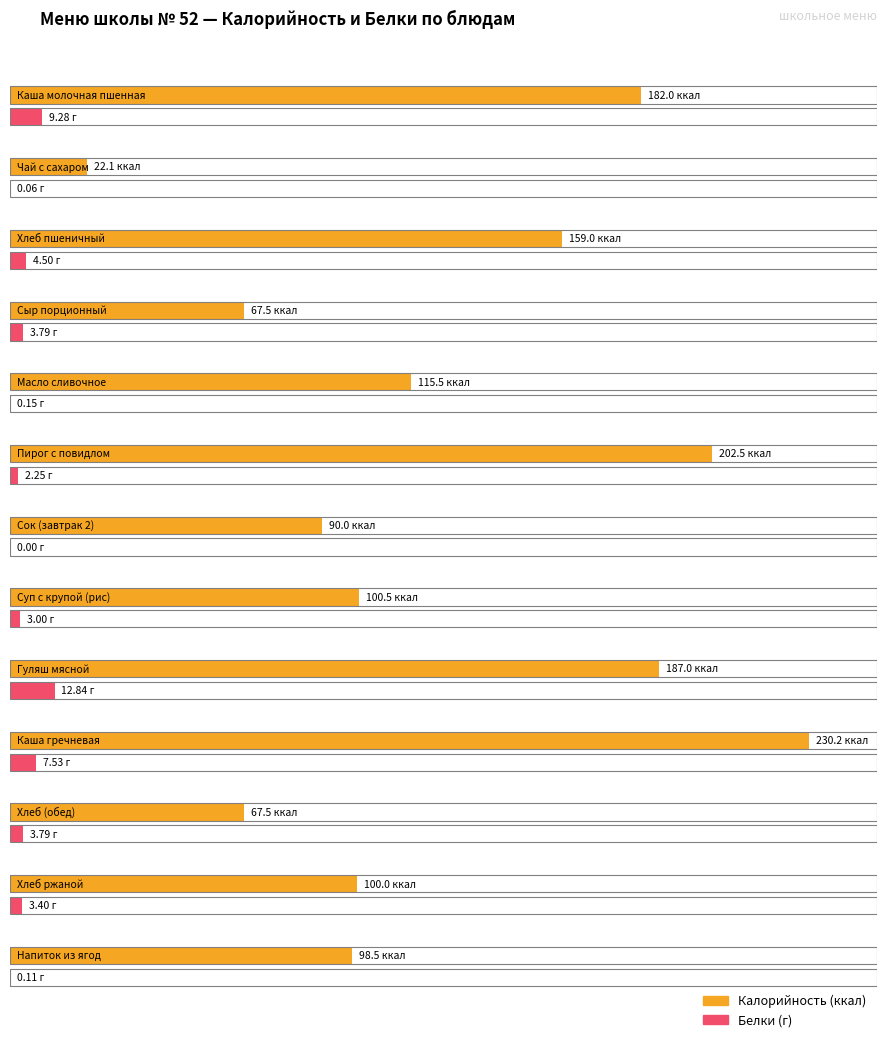

True or false: Калорийность has a value of 317.7 at Каша молочная пшенная.

False